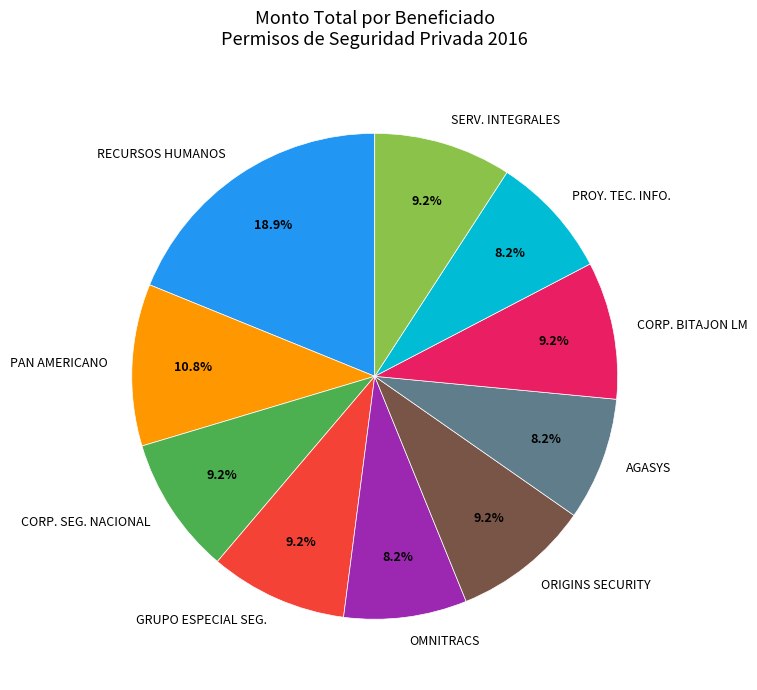

How many segments does this pie chart have?

10